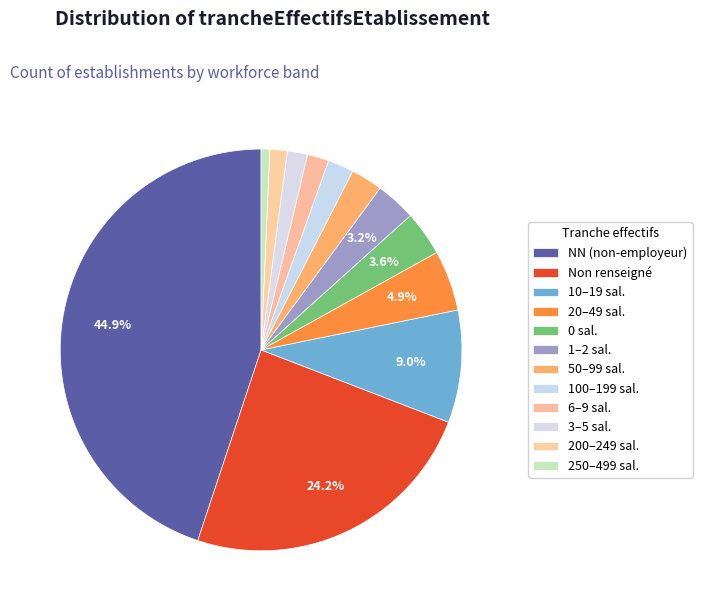

Count the number of slices in the pie.

12